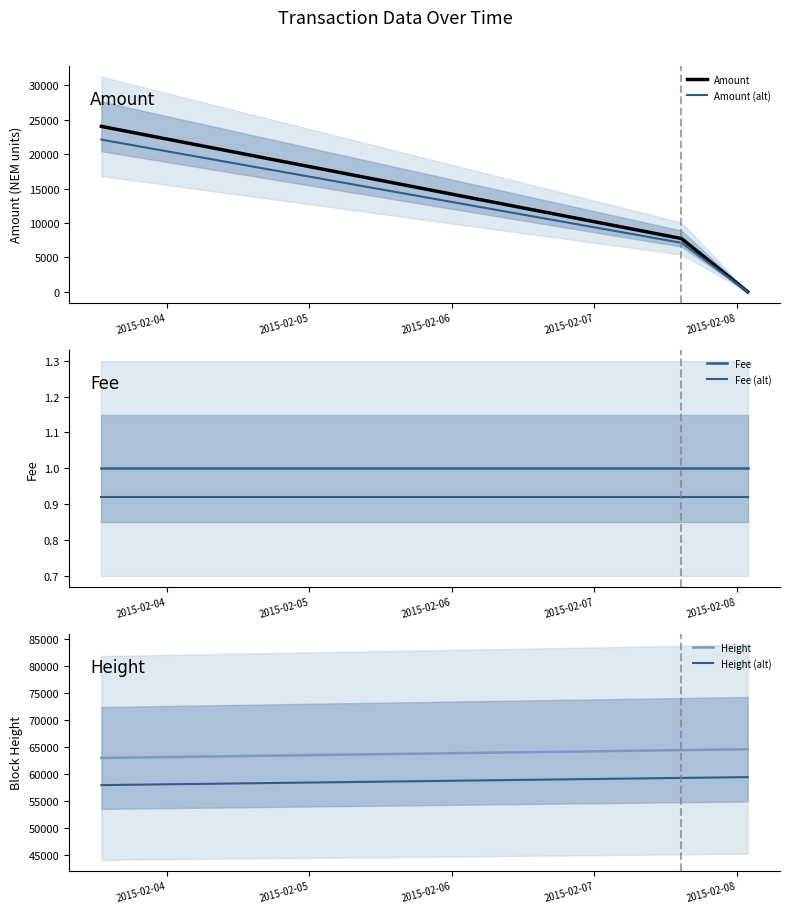

What is the maximum value for Amount (alt)?

22115.9